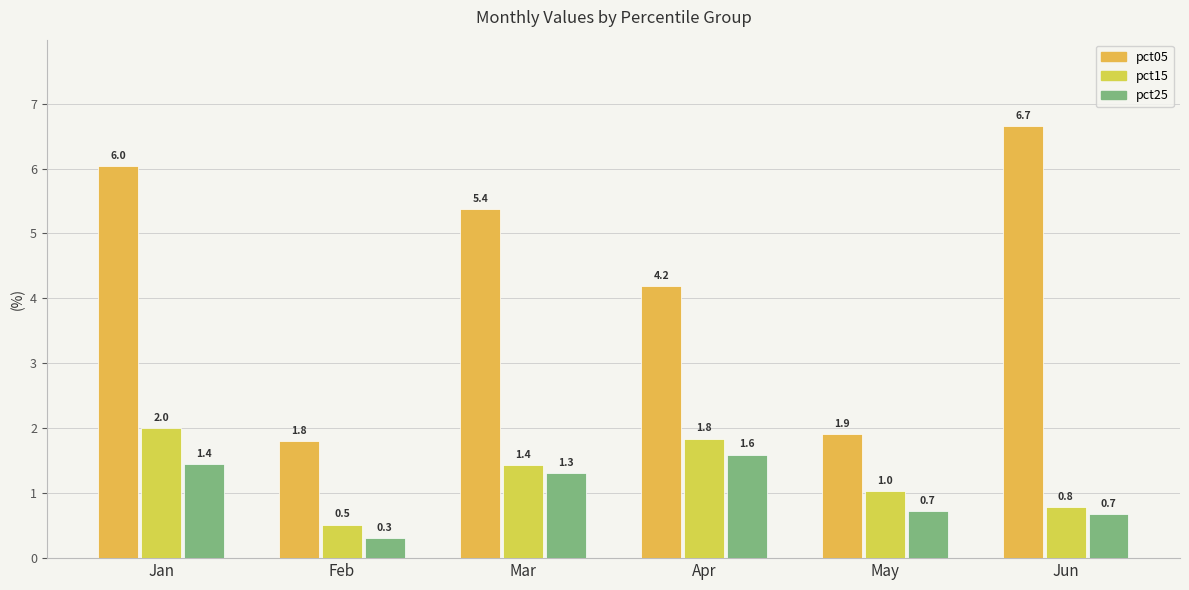

True or false: pct05 has a value of 1.9 at May.

True